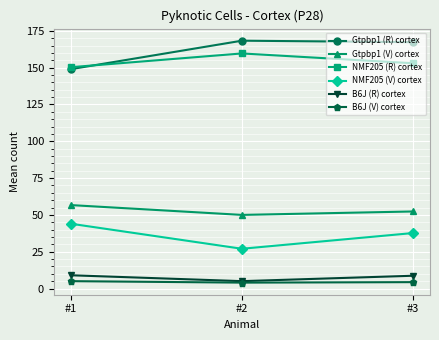

How many lines are shown in the chart?

6